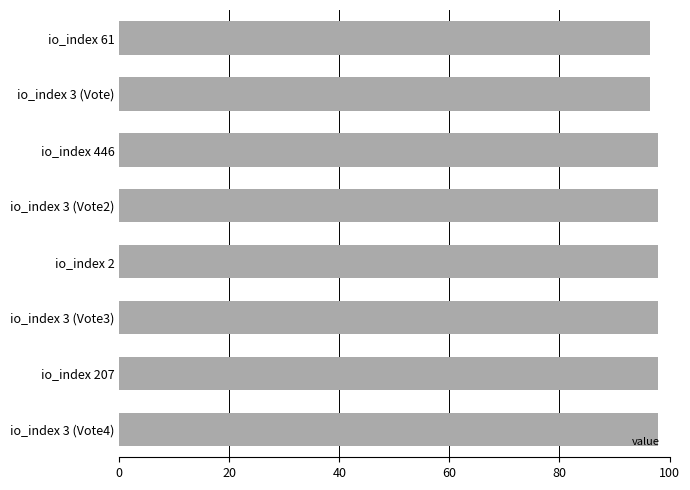

The value at io_index 207 is 98.0. True or false?

True